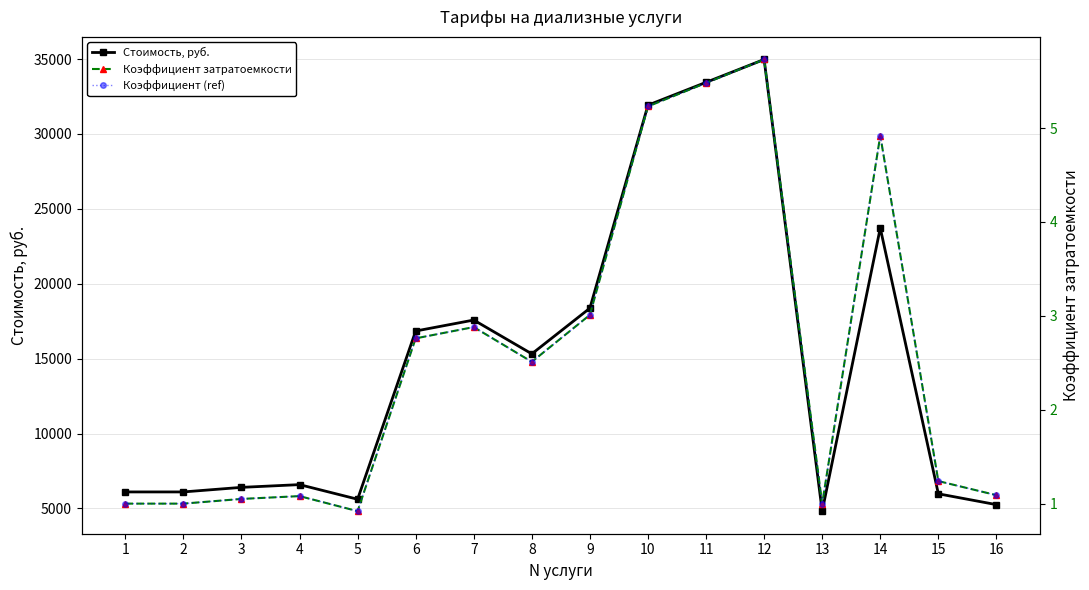

What is the value of the Стоимость, руб. point at the 1st from the left?

6103